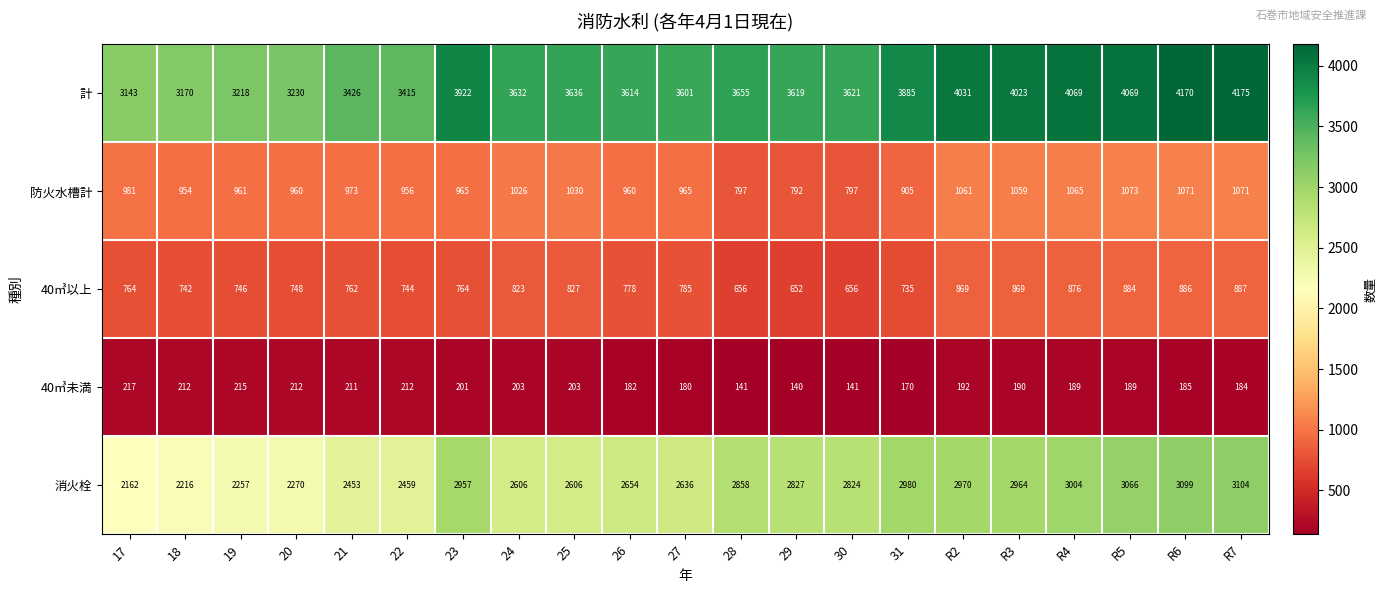

Where is 消火栓 nearest to the value 2633?

27